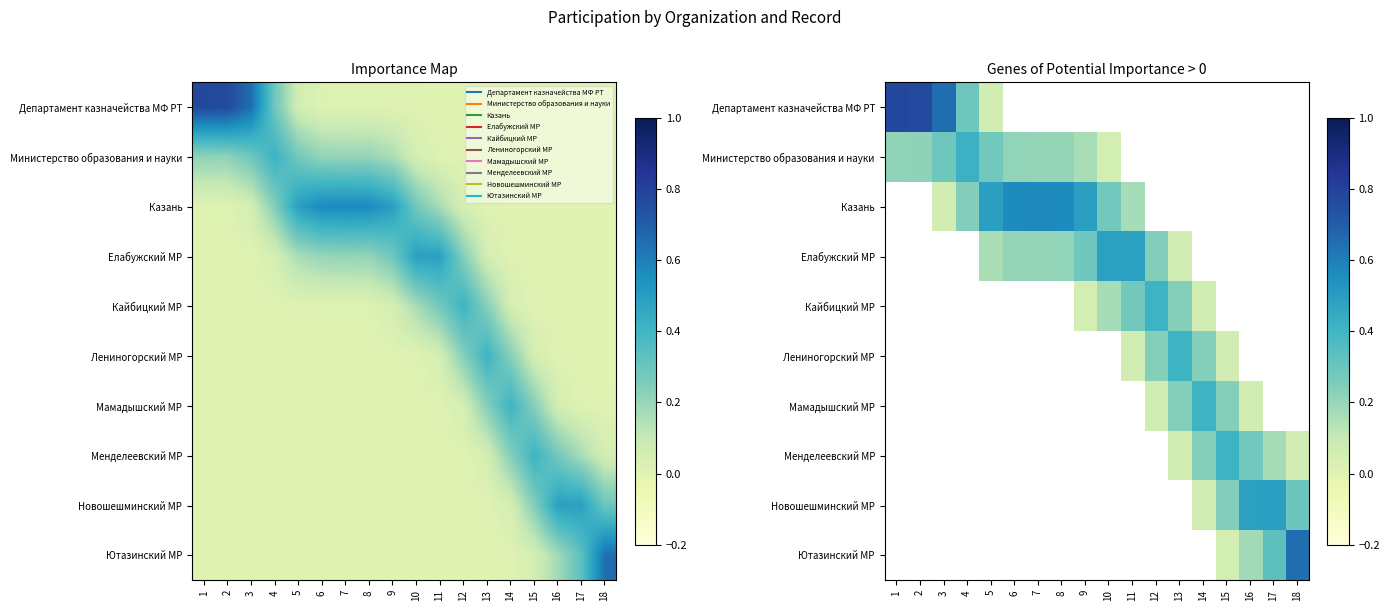

What is the difference between the highest and lowest values at 5?

0.4